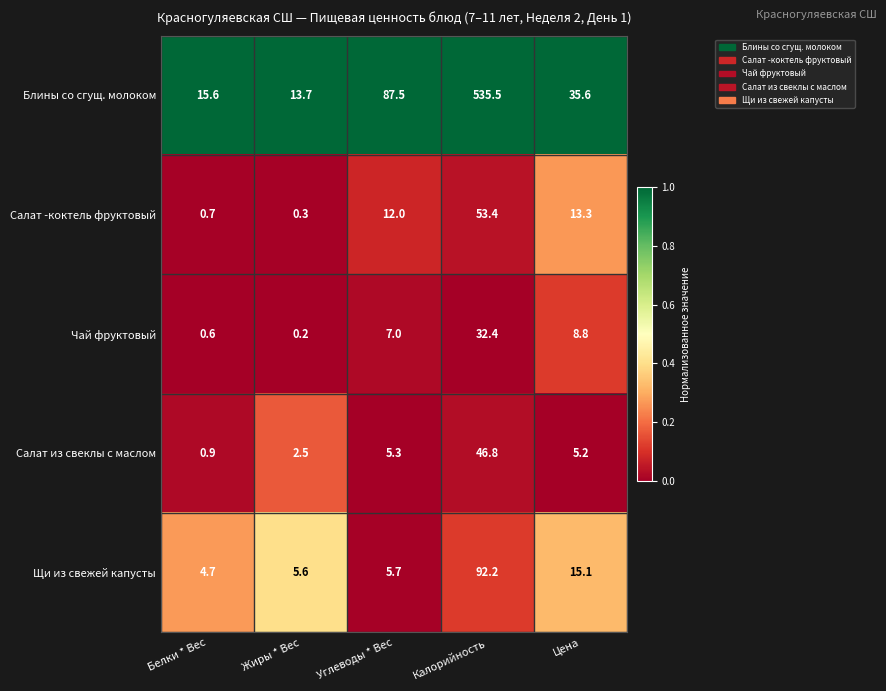

What is the approximate value of Блины со сгущ. молоком at Белки * Вес?

15.6